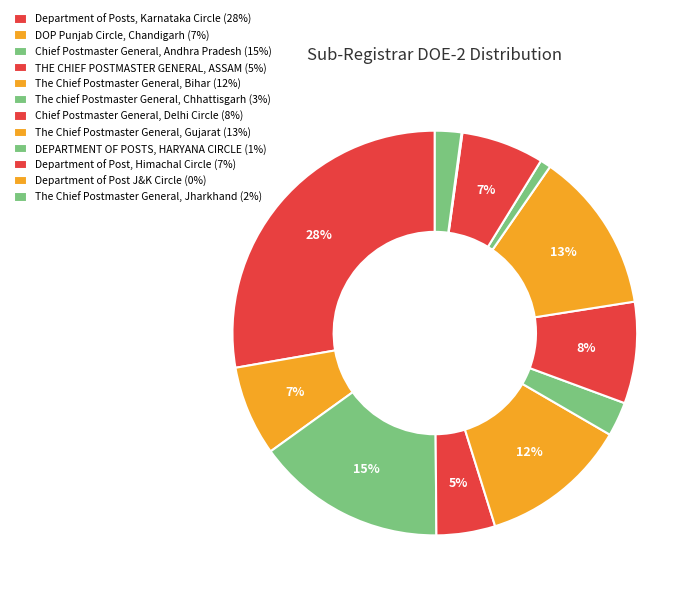

To the nearest percent, what is the difference between the largest and smallest slice percentages?

28%